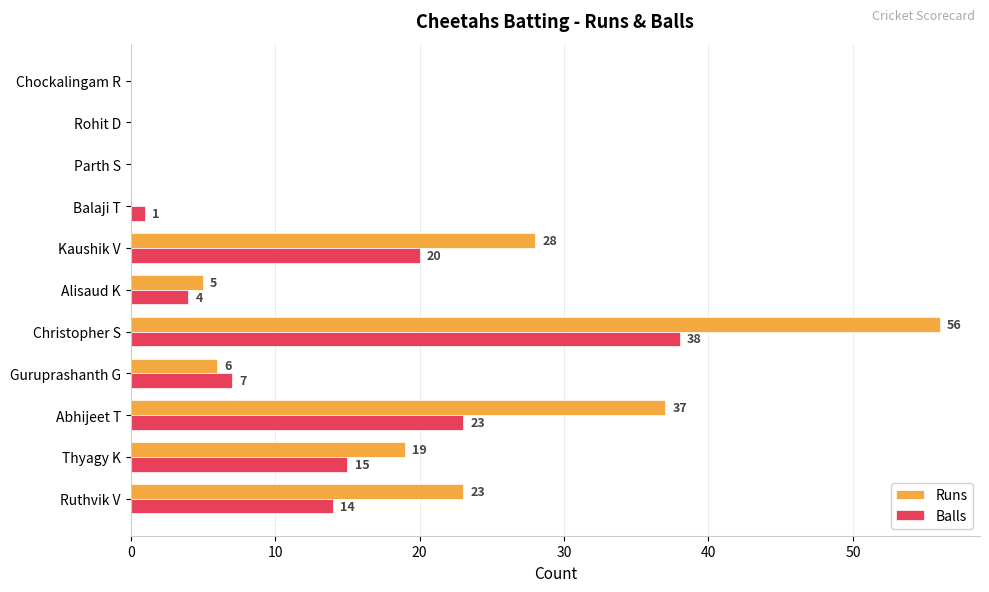

Where is Balls nearest to the value 19?

Kaushik V